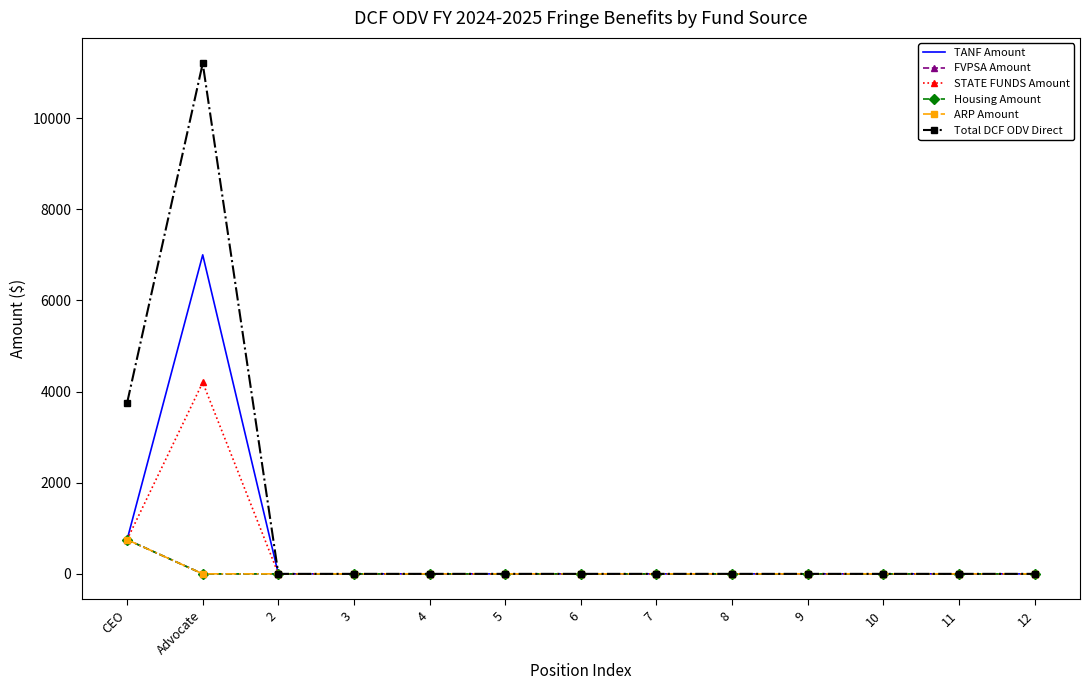

At how many categories does at least one series exceed 10449?

1